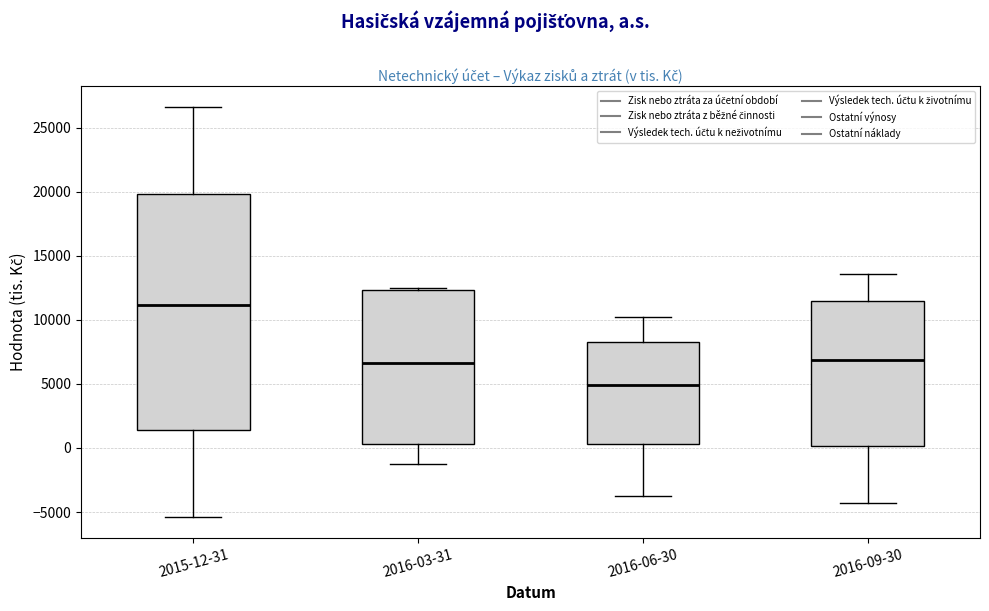

Comparing the boxes themselves (not the whiskers), which one is the tallest?

2015-12-31